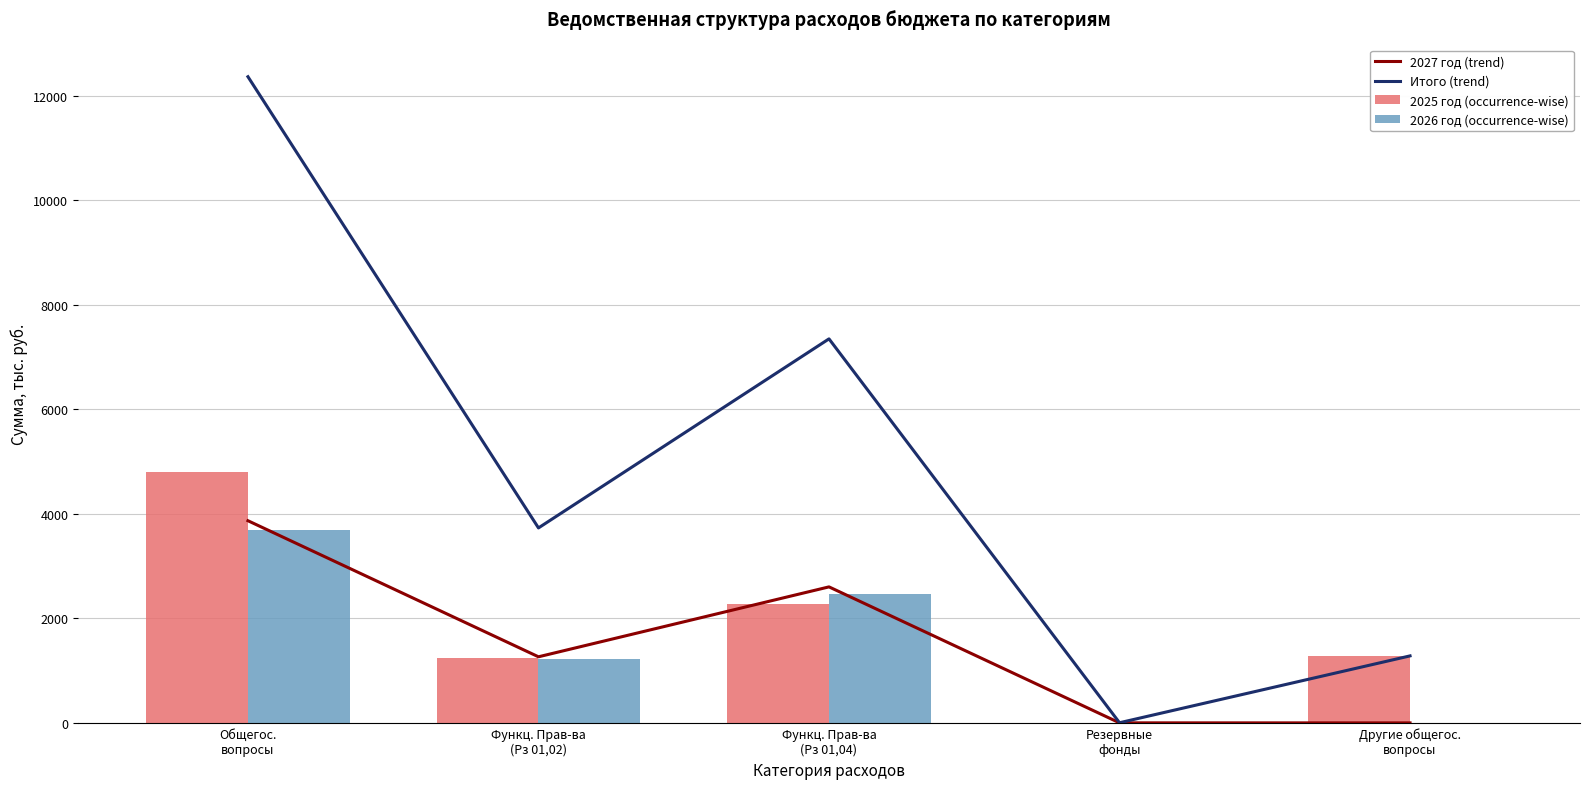

What is the highest value of the 2026 год (occurrence-wise) series?

3687.3